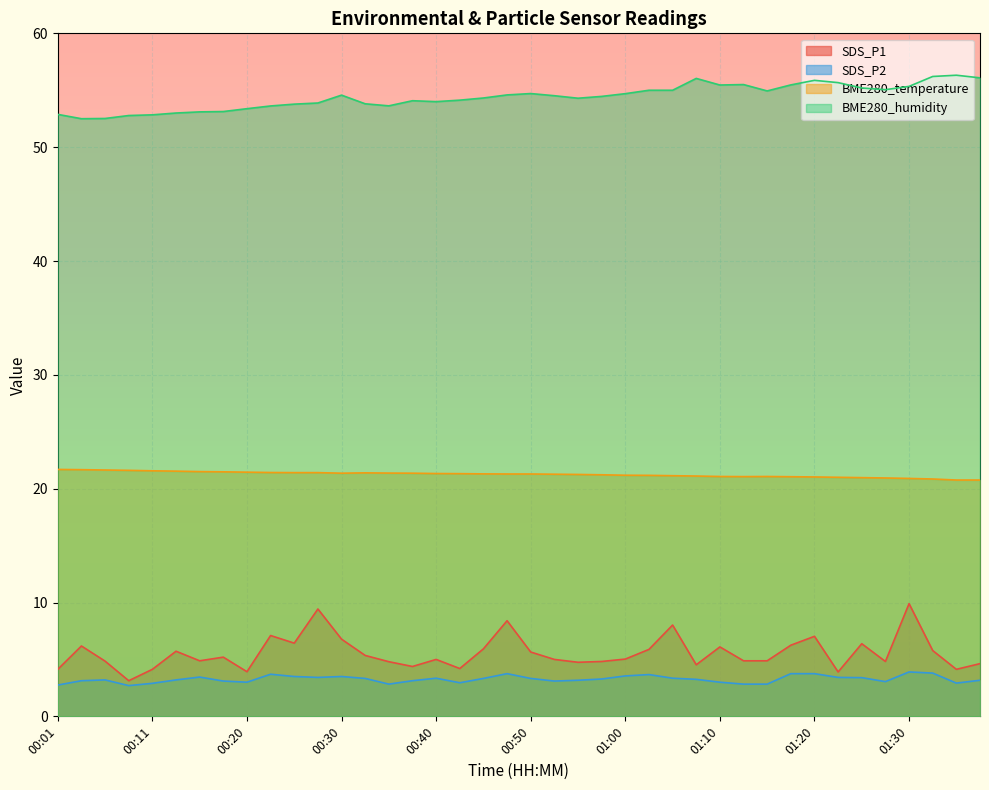

What is the difference between the second highest and minimum values in the BME280_humidity series?

3.7